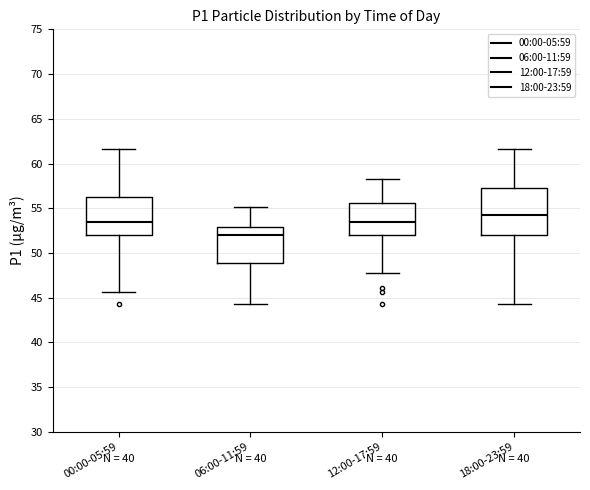

Reading left to right, read every box against the y-axis: the position of its median line, the range the box covers, and the ends of its whiskers. The values are not printed on the chart, so give them approximately, as read against the axis.

00:00-05:59: median 53.5, box 52.0 to 56.0, whiskers 45.5 to 61.5
06:00-11:59: median 52.0, box 49.0 to 53.0, whiskers 44.5 to 55.0
12:00-17:59: median 53.5, box 52.0 to 55.5, whiskers 48.0 to 58.5
18:00-23:59: median 54.0, box 52.0 to 57.0, whiskers 44.5 to 61.5